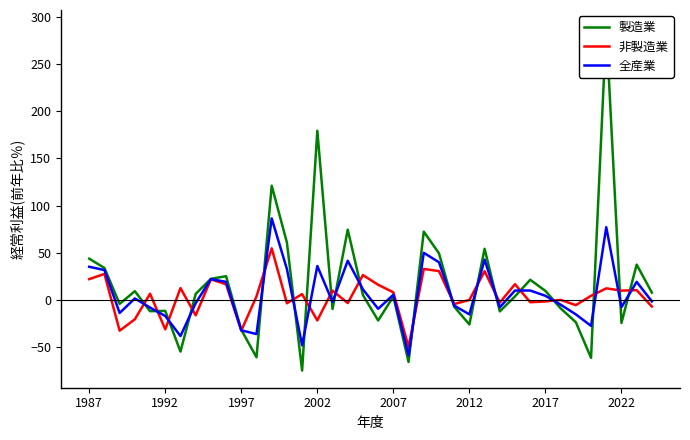

What is the maximum value shown in the chart?

289.3